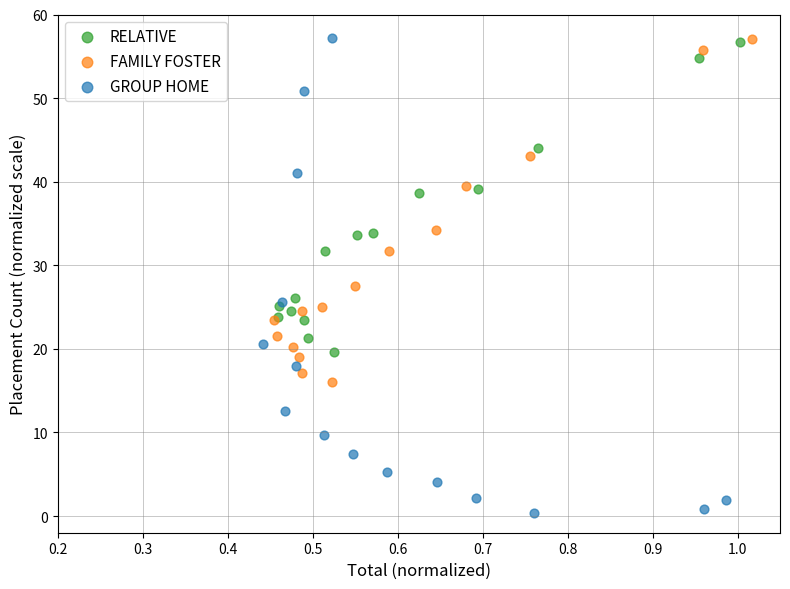

Which series has the widest spread of Y values?

GROUP HOME